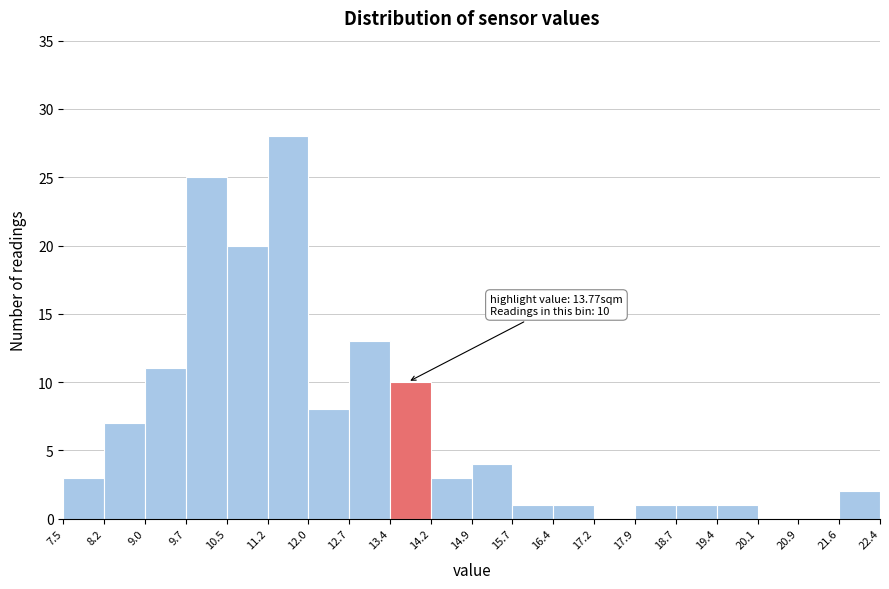

Which range on the x-axis has the tallest bar?

11.2 to 12.0